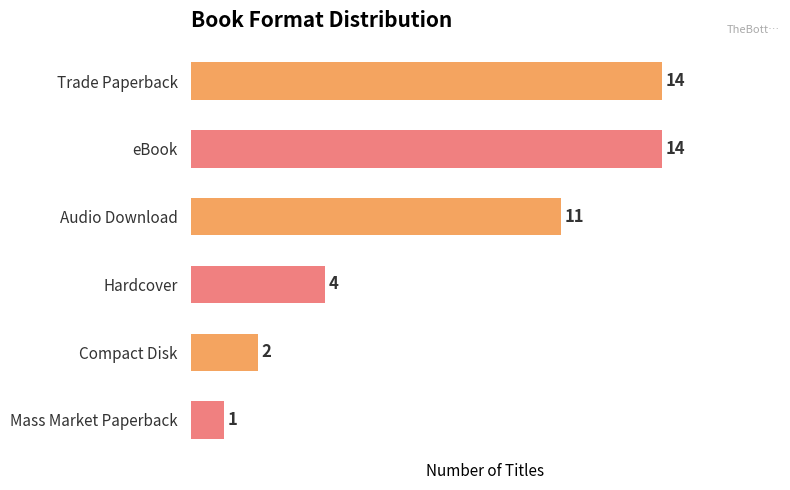

What is the smallest value displayed?

1